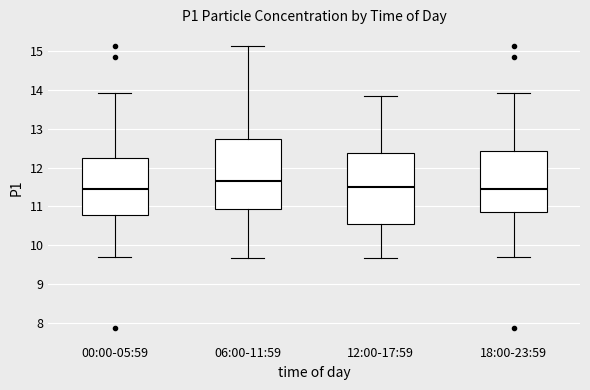

Reading left to right, read every box against the y-axis: the position of its median line, the range the box covers, and the ends of its whiskers. The values are not printed on the chart, so give them approximately, as read against the axis.

00:00-05:59: median 11.5, box 10.8 to 12.3, whiskers 9.7 to 13.9
06:00-11:59: median 11.7, box 10.9 to 12.7, whiskers 9.7 to 15.1
12:00-17:59: median 11.5, box 10.6 to 12.4, whiskers 9.7 to 13.9
18:00-23:59: median 11.5, box 10.9 to 12.4, whiskers 9.7 to 13.9